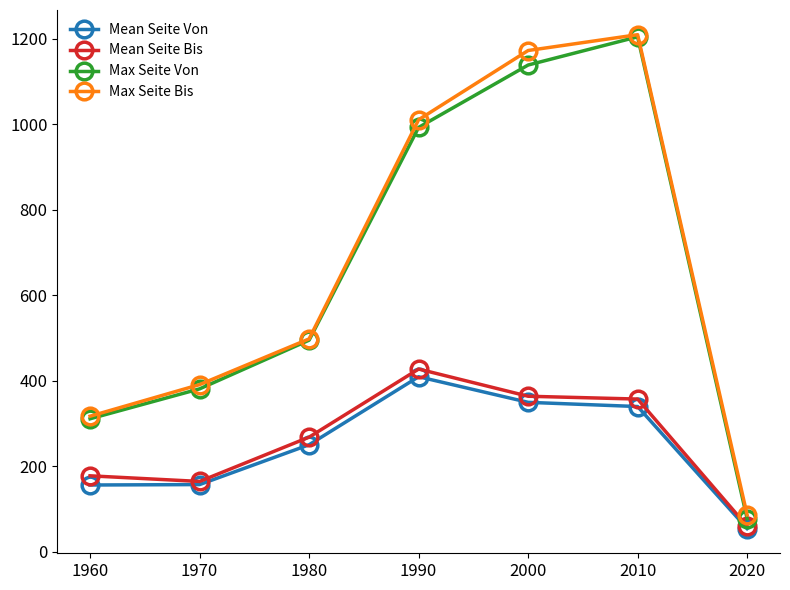

What is the sum of the Mean Seite Bis values at 1990 and 1980?

695.4